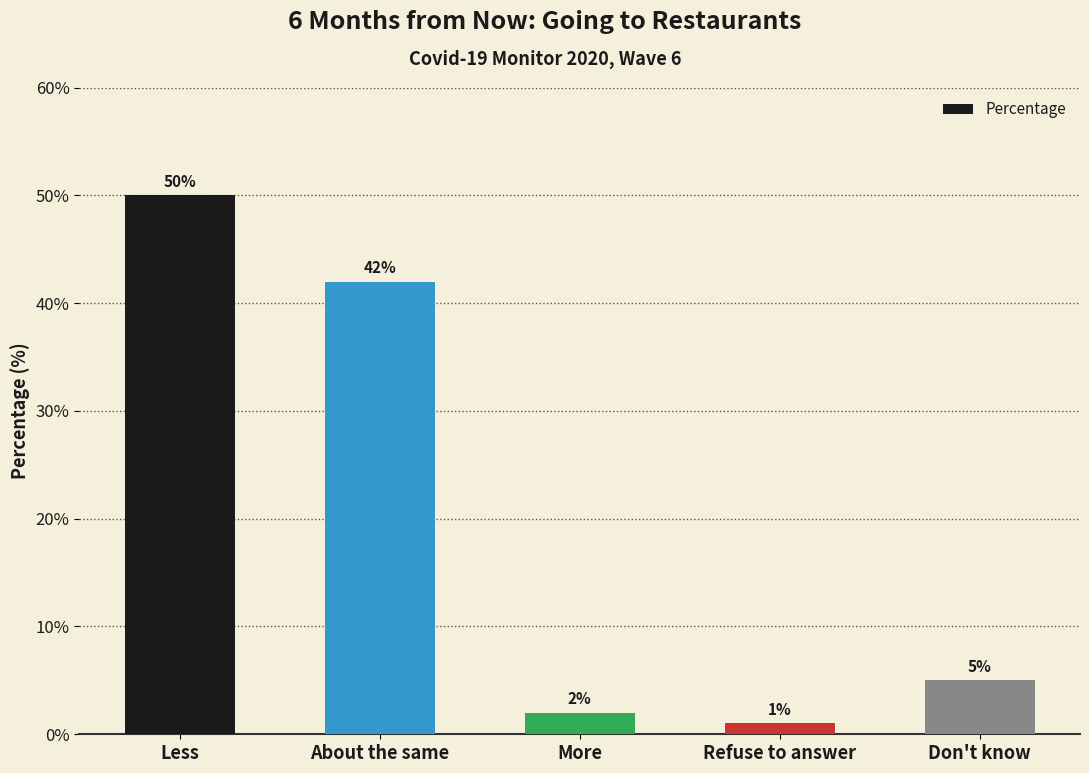

Which has a higher value, Don't know or Refuse to answer?

Don't know